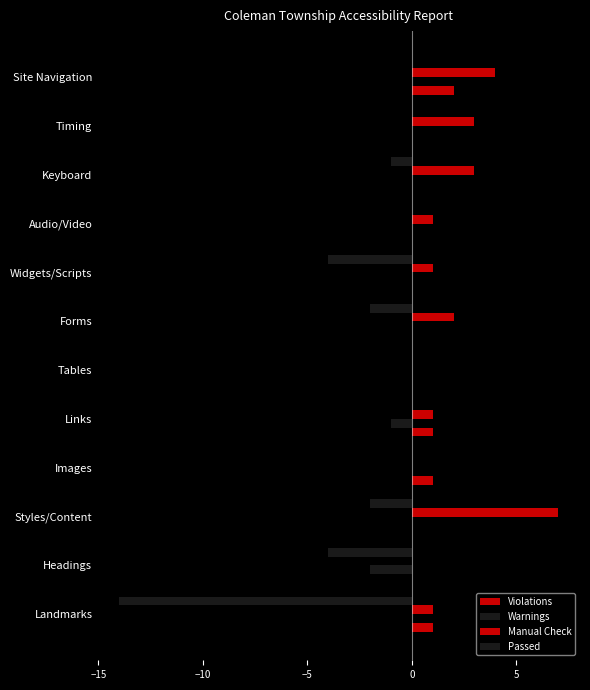

At how many categories does at least one series exceed -1?

12